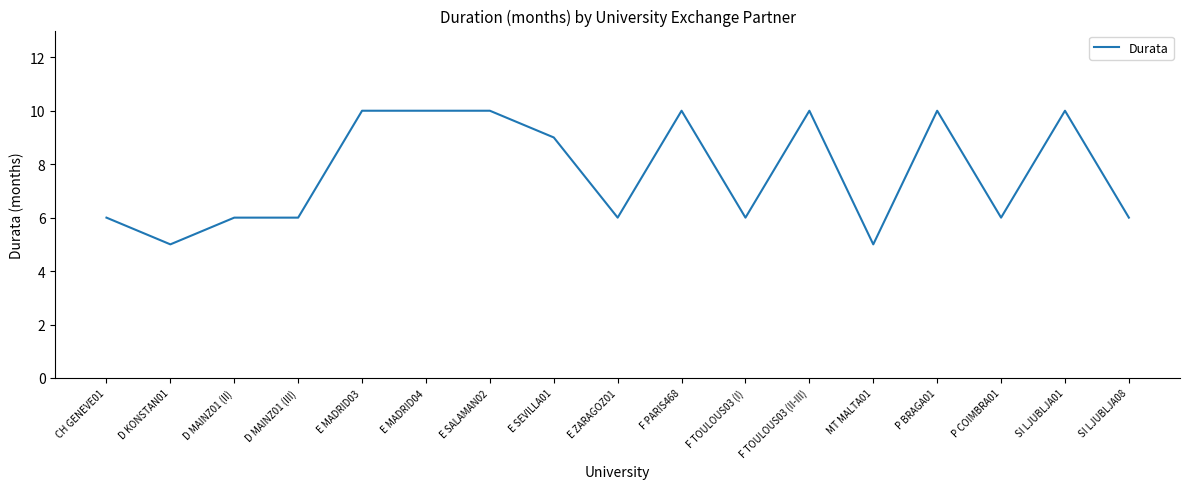

How many values are between 6 and 10?

15